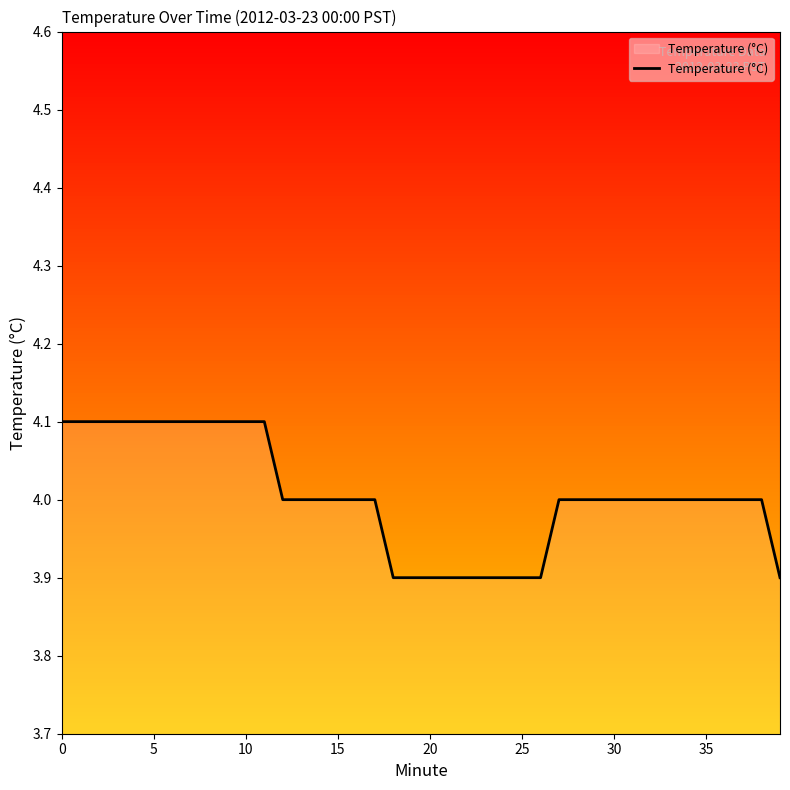

What is the sum of all values?

160.2